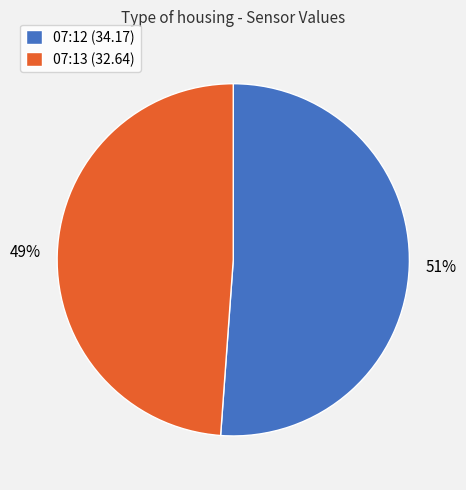

To the nearest percent, what is the difference between the largest and smallest slice percentages?

2%